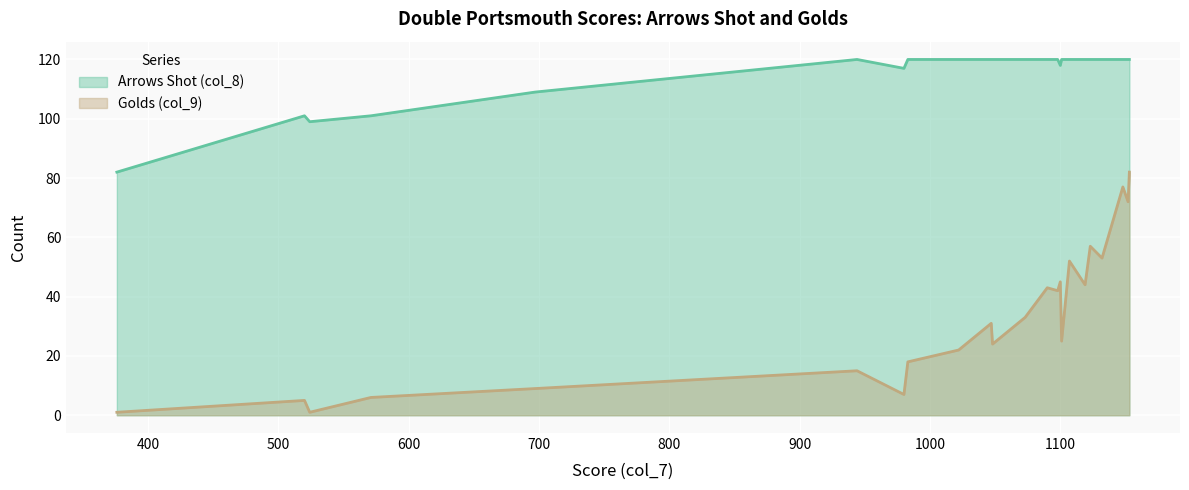

Which series changed the most between Ioannis Chrisinas and Diane Pople?

Golds (col_9)